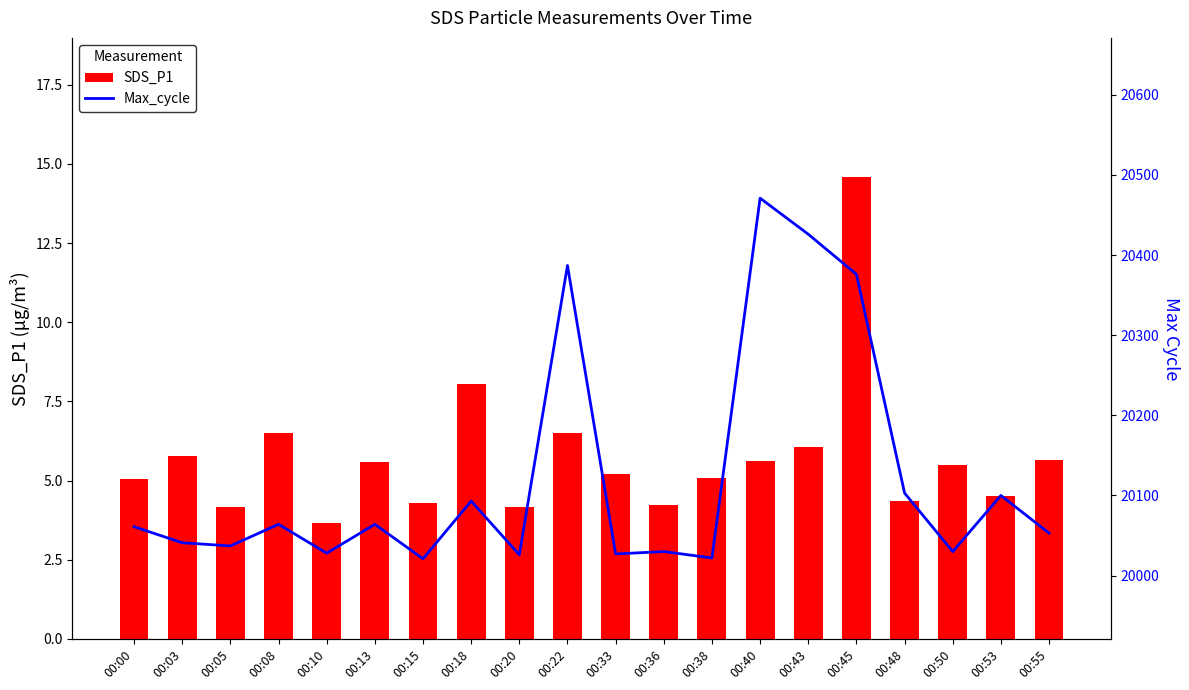

What is the value of the SDS_P1 bar at the 17th from the left?

4.3